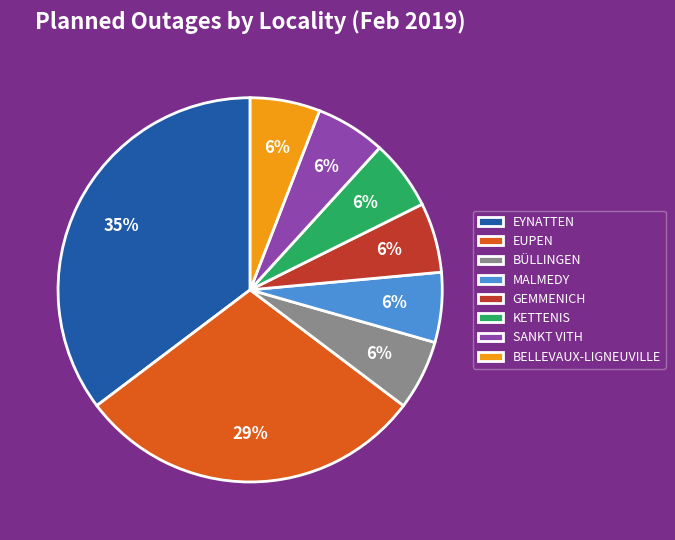

What is the ratio of the value at KETTENIS to the value at BÜLLINGEN?

1.0